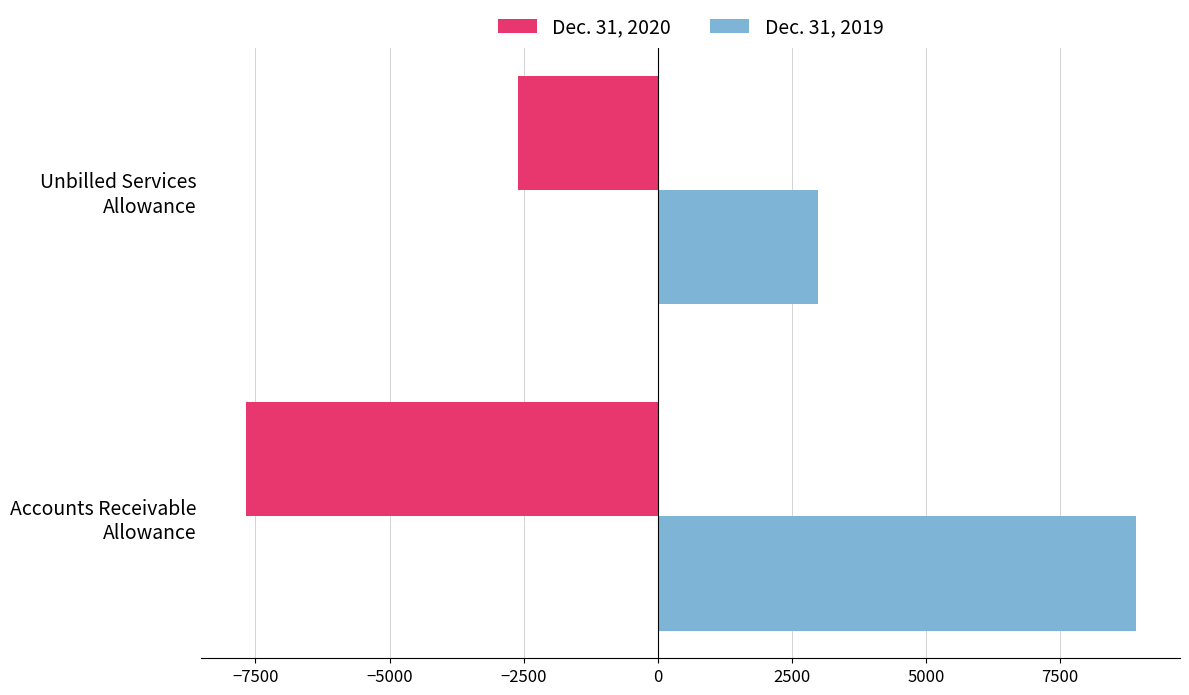

What is the sum of all Dec. 31, 2020 values?

-10283